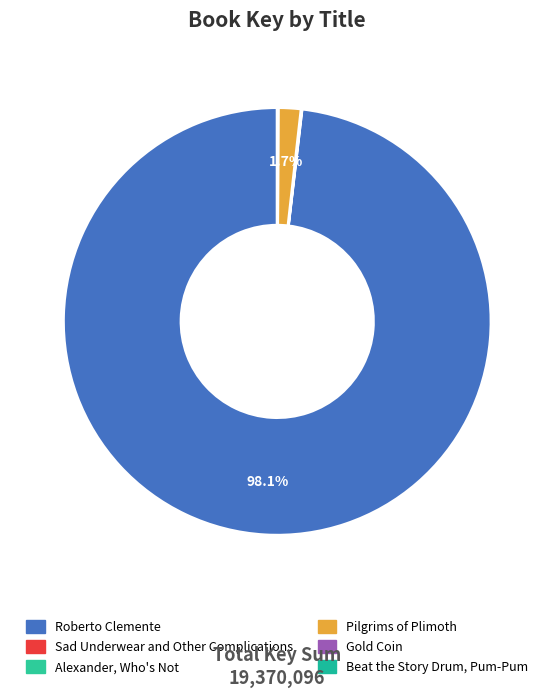

Combined, what portion of the pie is Sad Underwear and Other Complications and Alexander, Who's Not?

0.1%